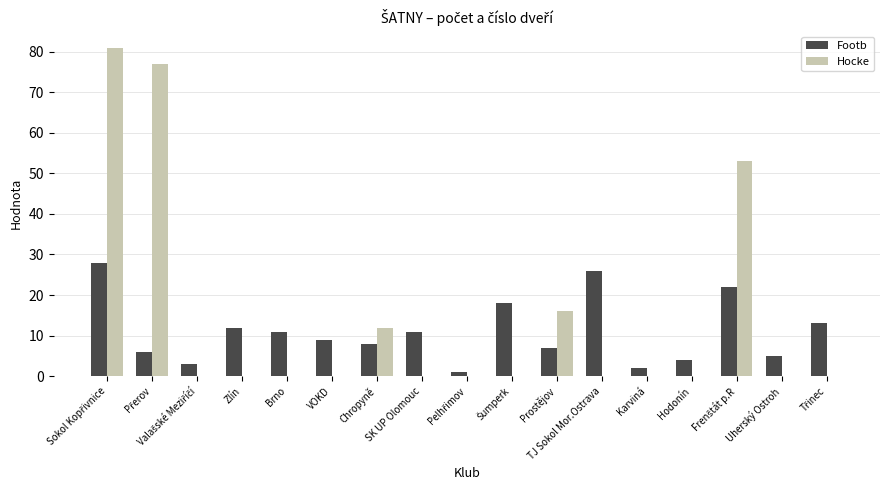

Is the value of Footb at Karviná greater than the value of Hocke at Karviná?

Yes